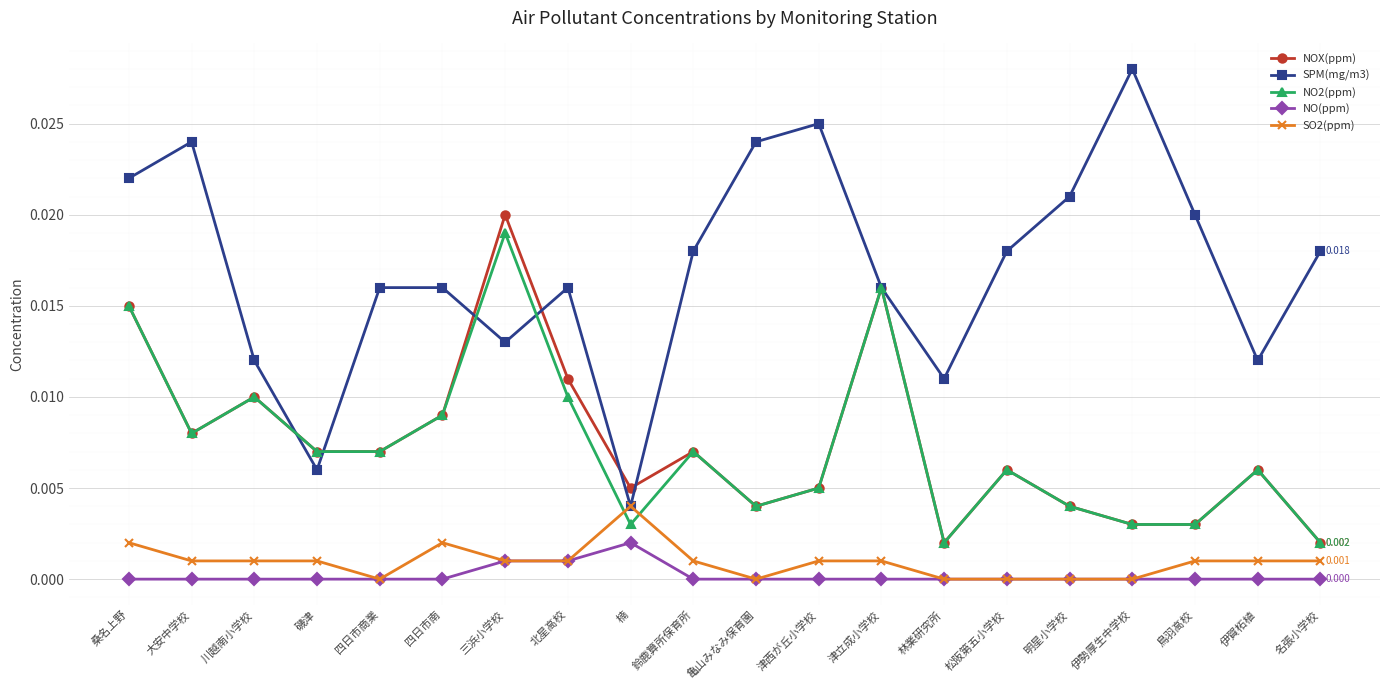

What are all the series names shown in the legend?

NOX(ppm), SPM(mg/m3), NO2(ppm), NO(ppm), SO2(ppm)